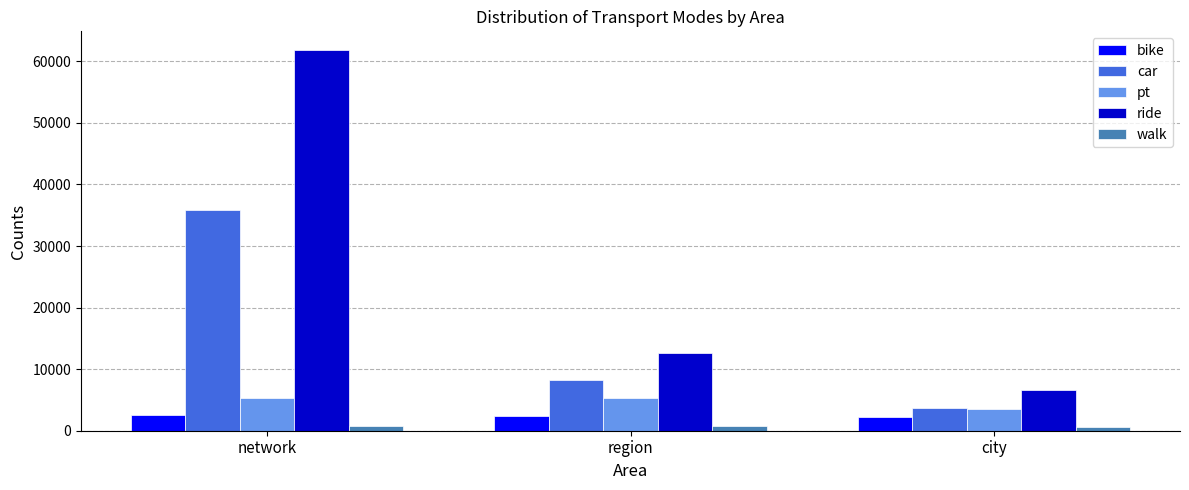

What is the sum of all walk values?

2140